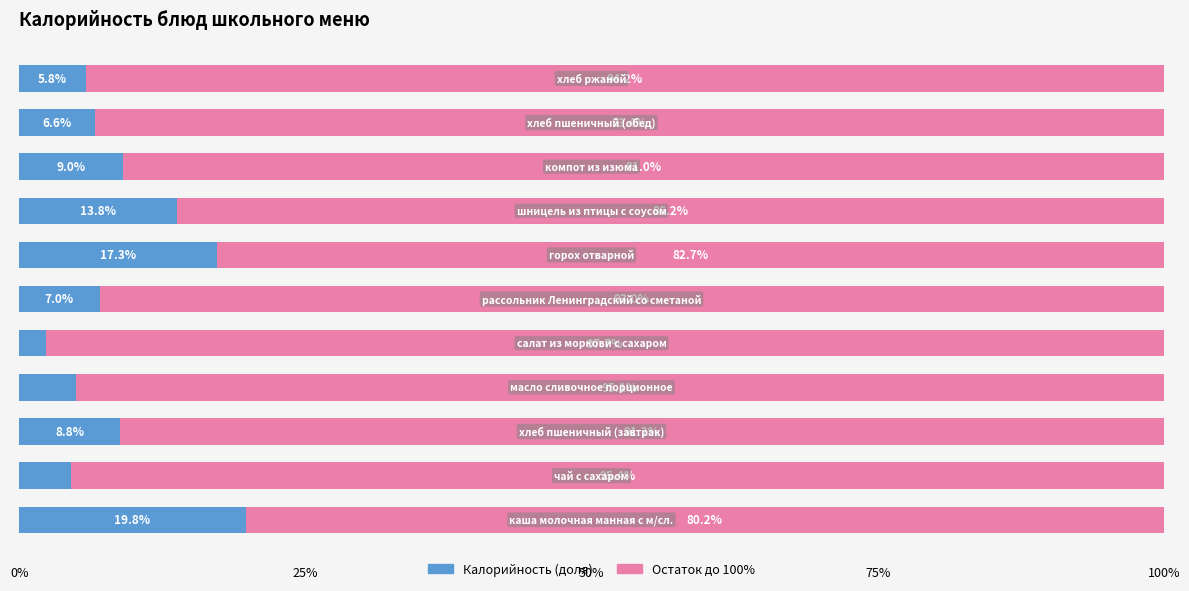

Count the number of data series in this chart.

2